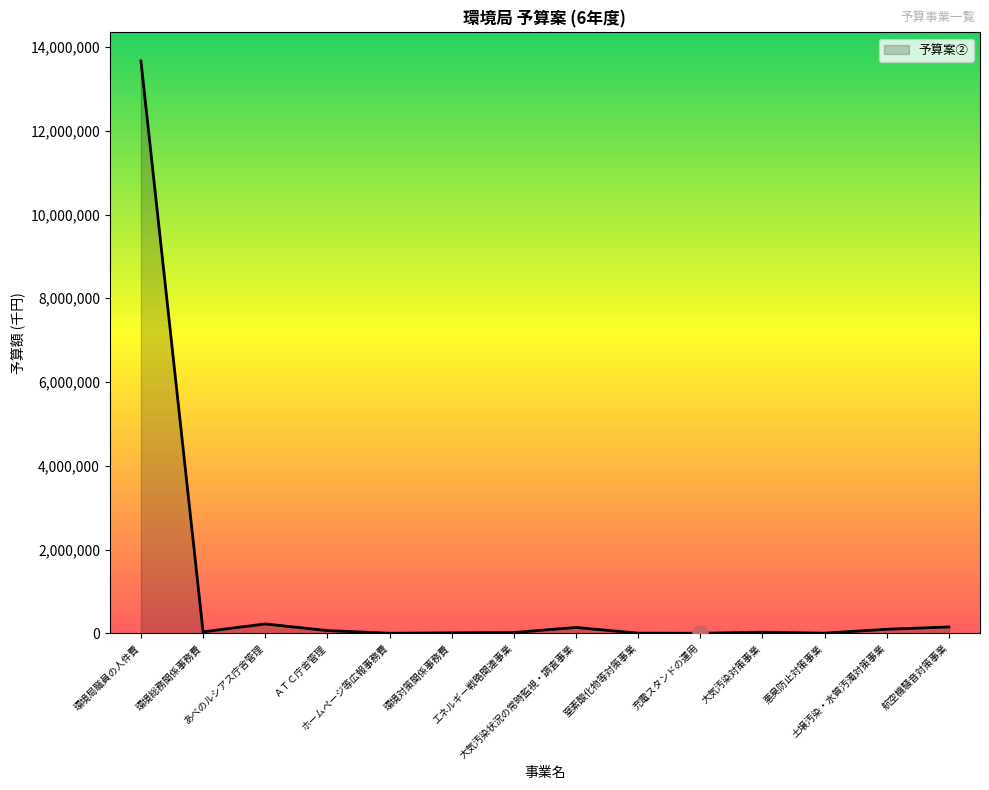

What is the change in value from 環境局職員の人件費 to 窒素酸化物等対策事業?

-13665024